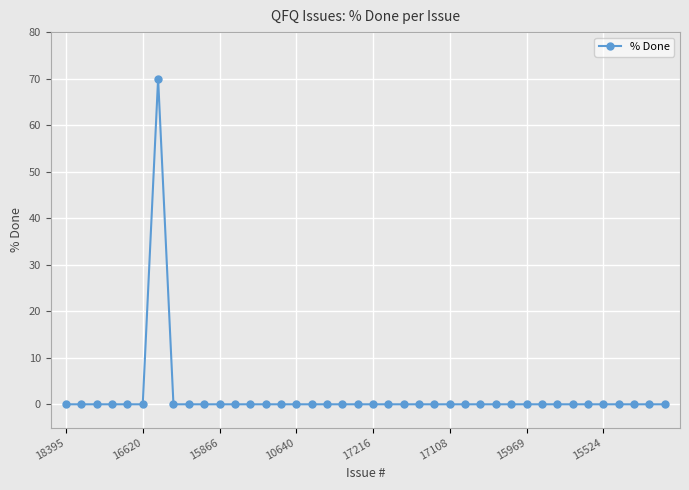

How many lines are shown in the chart?

1